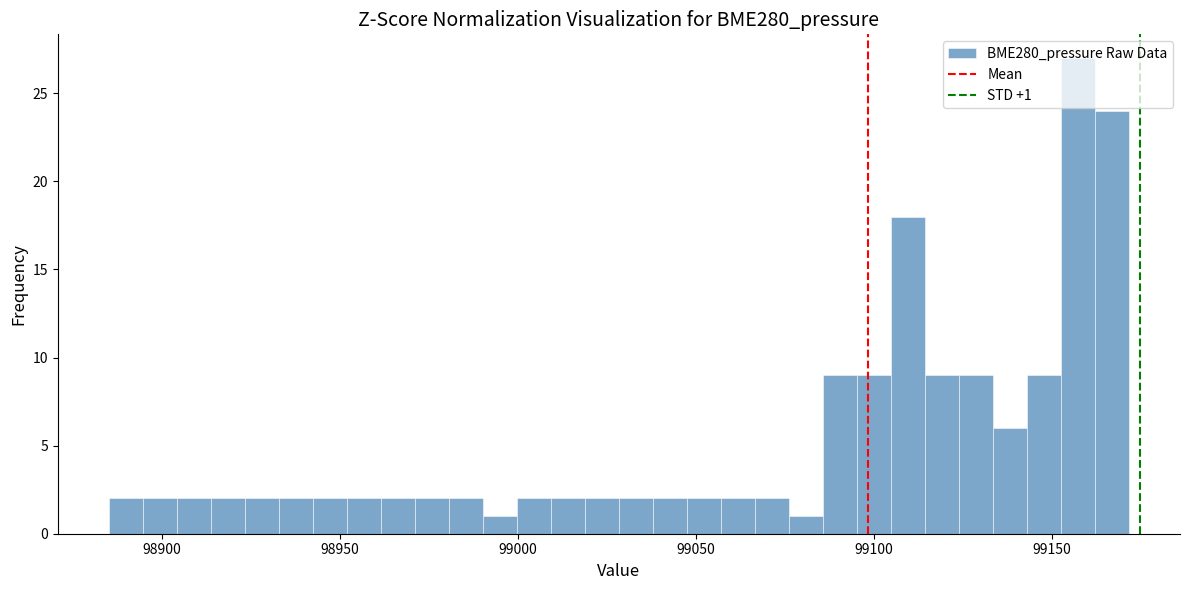

Around what value on the x-axis is the tallest bar? Give the approximate position of its centre, as read against the axis.

99155